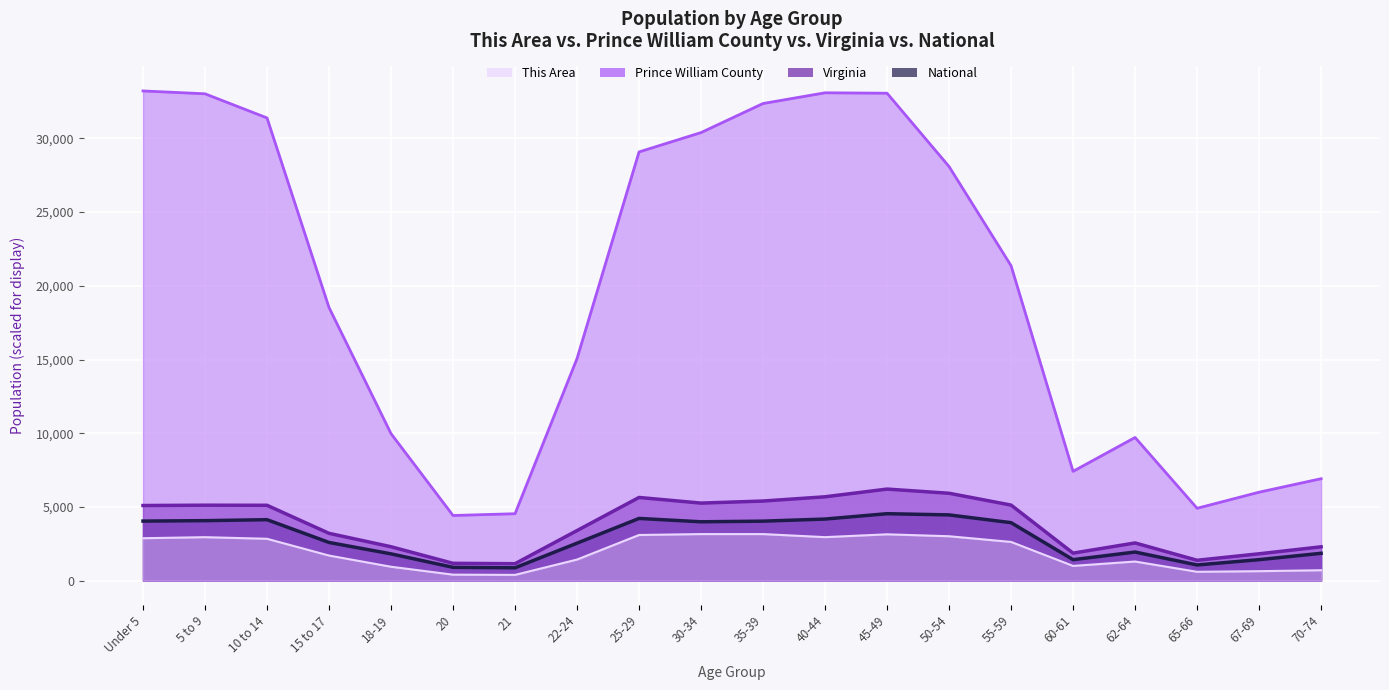

True or false: Prince William County and This Area intersect in this chart.

False